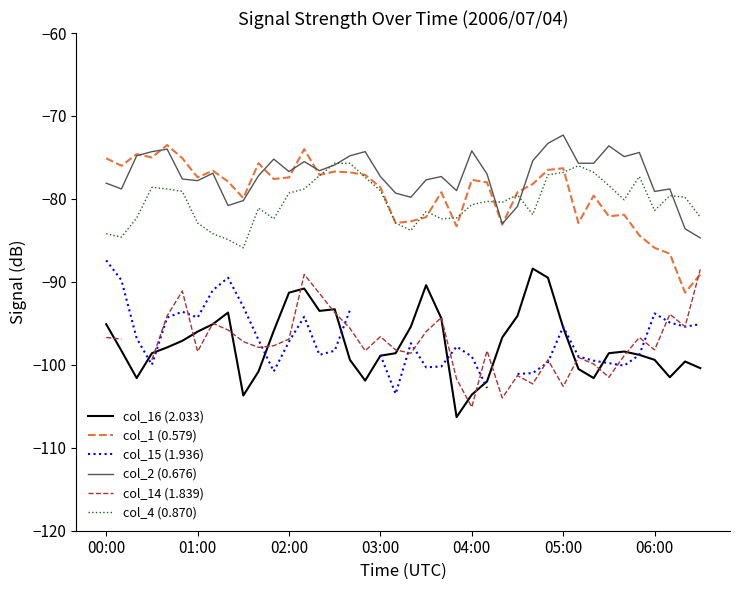

At how many categories does at least one series exceed -75?

12